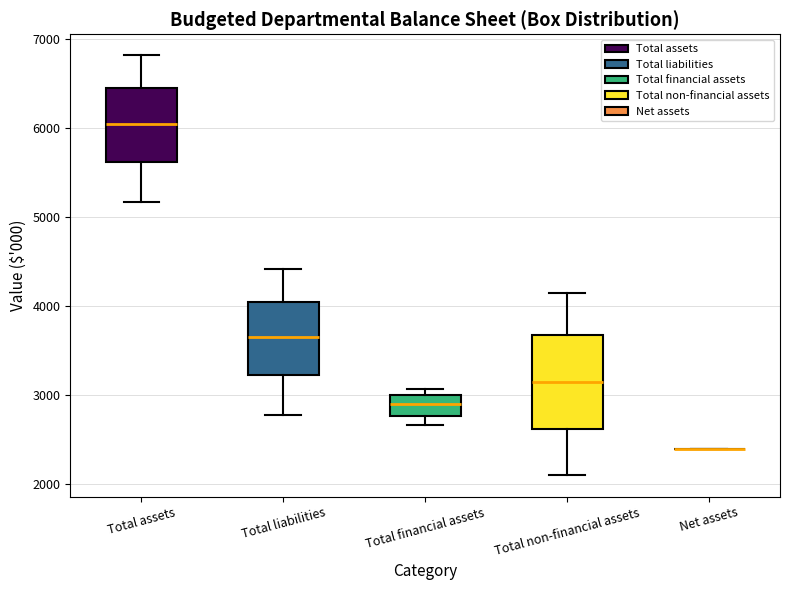

Reading left to right, read every box against the y-axis: the position of its median line, the range the box covers, and the ends of its whiskers. The values are not printed on the chart, so give them approximately, as read against the axis.

Total assets: median 6100, box 5600 to 6400, whiskers 5200 to 6800
Total liabilities: median 3700, box 3200 to 4100, whiskers 2800 to 4400
Total financial assets: median 2900, box 2800 to 3000, whiskers 2700 to 3100
Total non-financial assets: median 3200, box 2600 to 3700, whiskers 2100 to 4200
Net assets: box collapsed to a line at 2400, whiskers 2400 to 2400